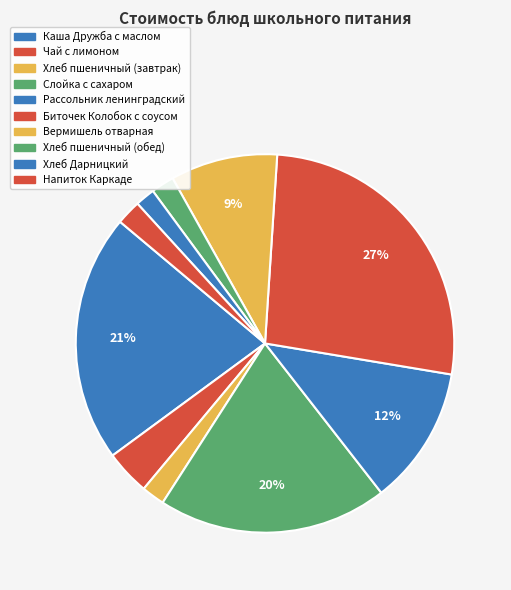

Which has a higher value, Вермишель отварная or Хлеб пшеничный (завтрак)?

Вермишель отварная